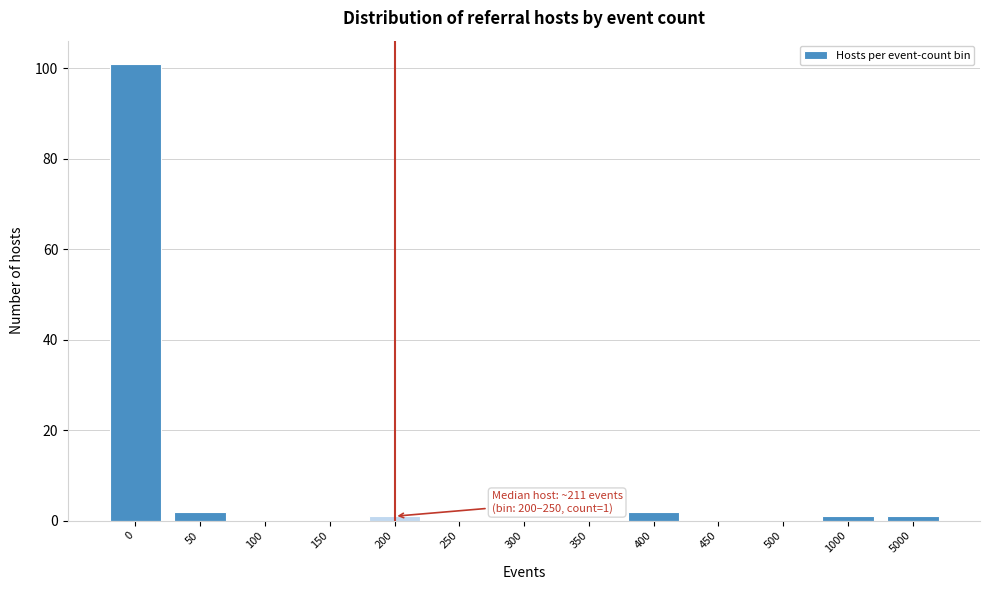

Reading left to right, extract all data points from this chart.

0=101	50=2	100=0	150=0	200=1	250=0	300=0	350=0	400=2	450=0	500=0	1000=1	5000=1